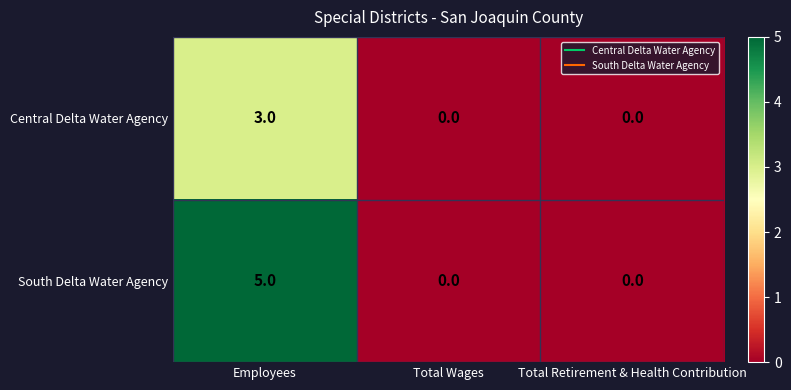

What is the difference between the maximum and minimum values in the Central Delta Water Agency series?

3